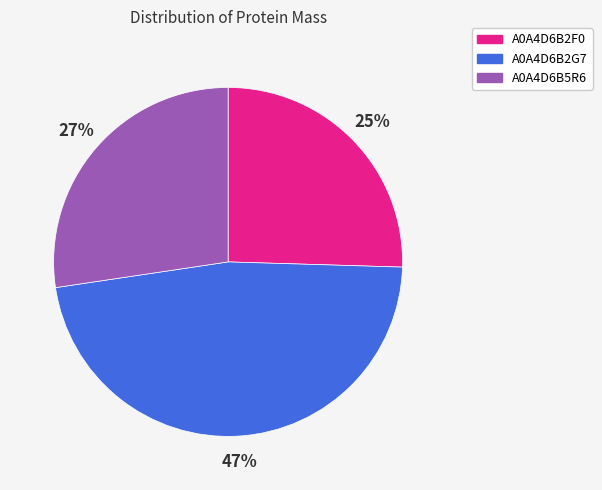

Is it true that A0A4D6B2G7 is 47% of the pie?

True